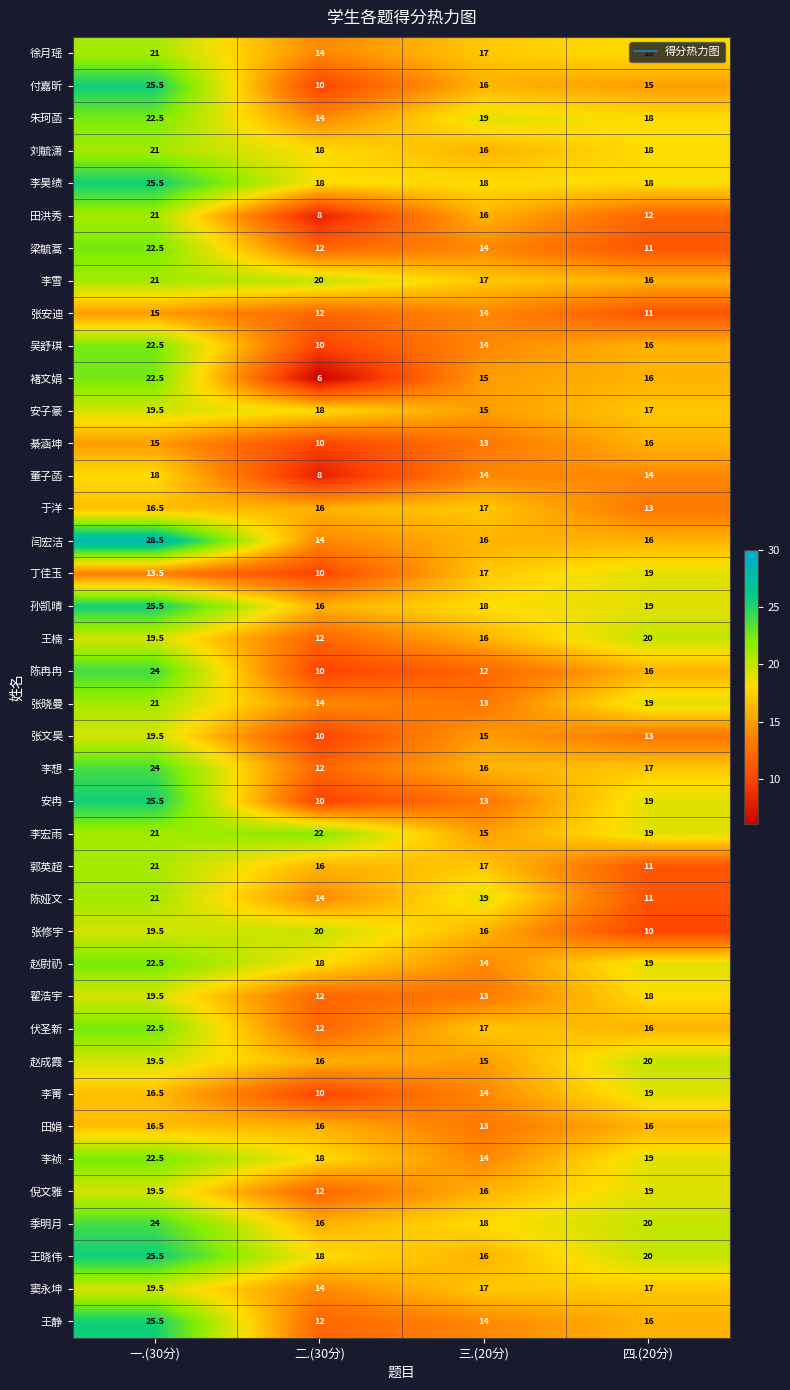

Between 三.(20分) and 四.(20分), which series saw the biggest shift?

陈娅文